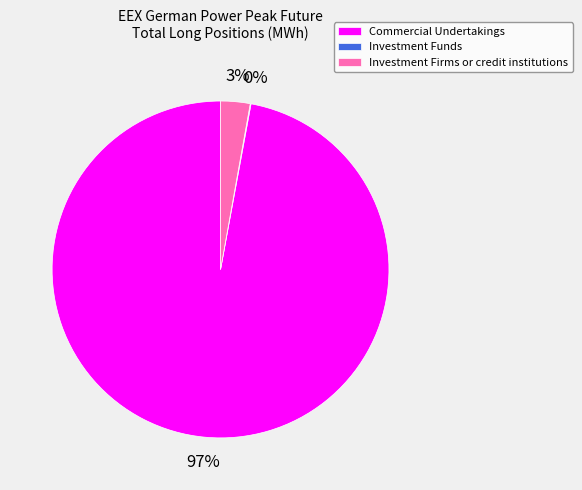

Is the sum of Commercial Undertakings and Investment Firms or credit institutions greater than half?

Yes